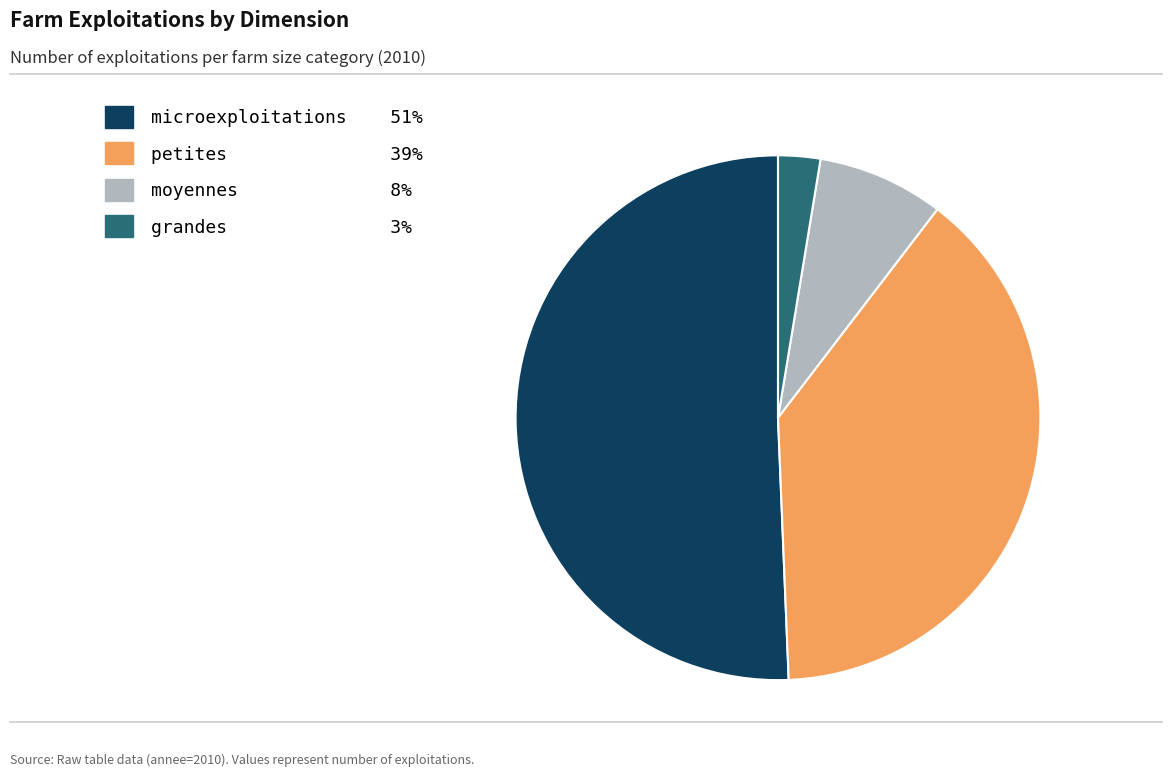

Approximately how many times larger is the value at grandes compared to microexploitations?

0.1